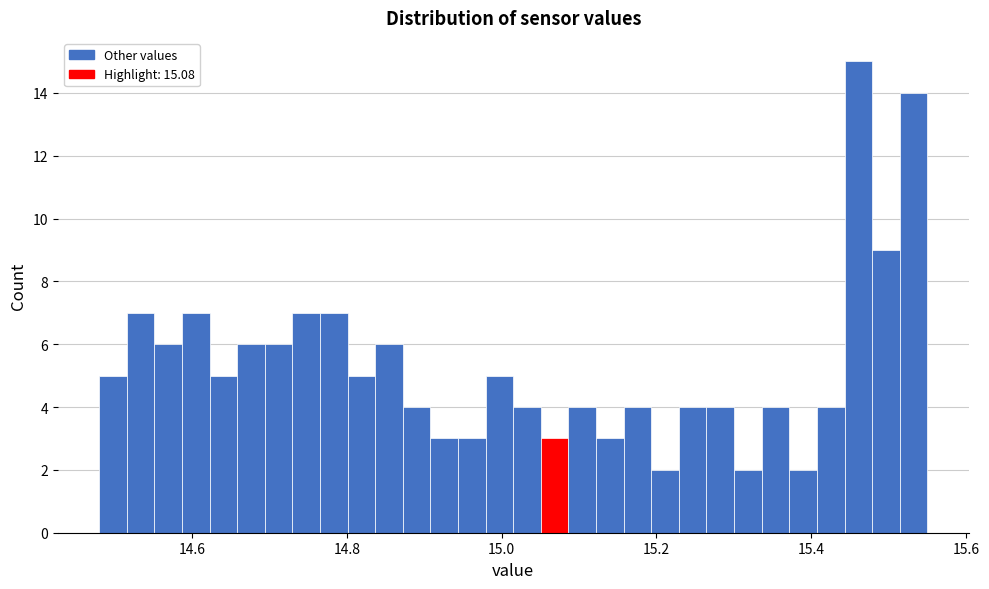

Around what value on the x-axis is the tallest bar? Give the approximate position of its centre, as read against the axis.

15.46